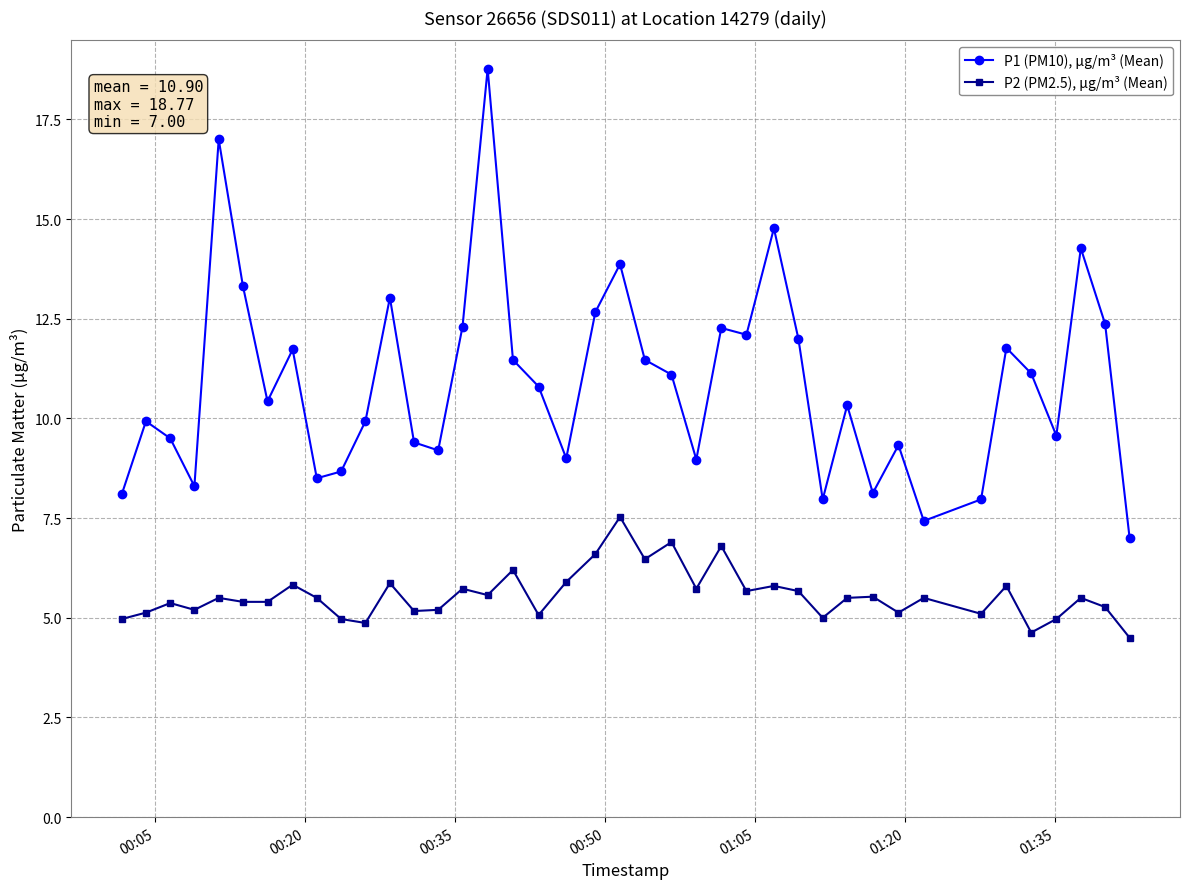

True or false: P2 (PM2.5), µg/m³ (Mean) and P1 (PM10), µg/m³ (Mean) intersect in this chart.

False